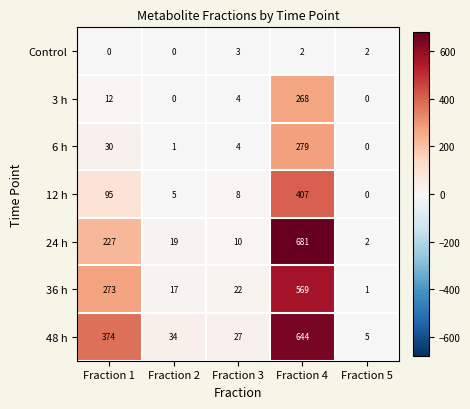

Where is 24 h nearest to the value 341?

Fraction 1